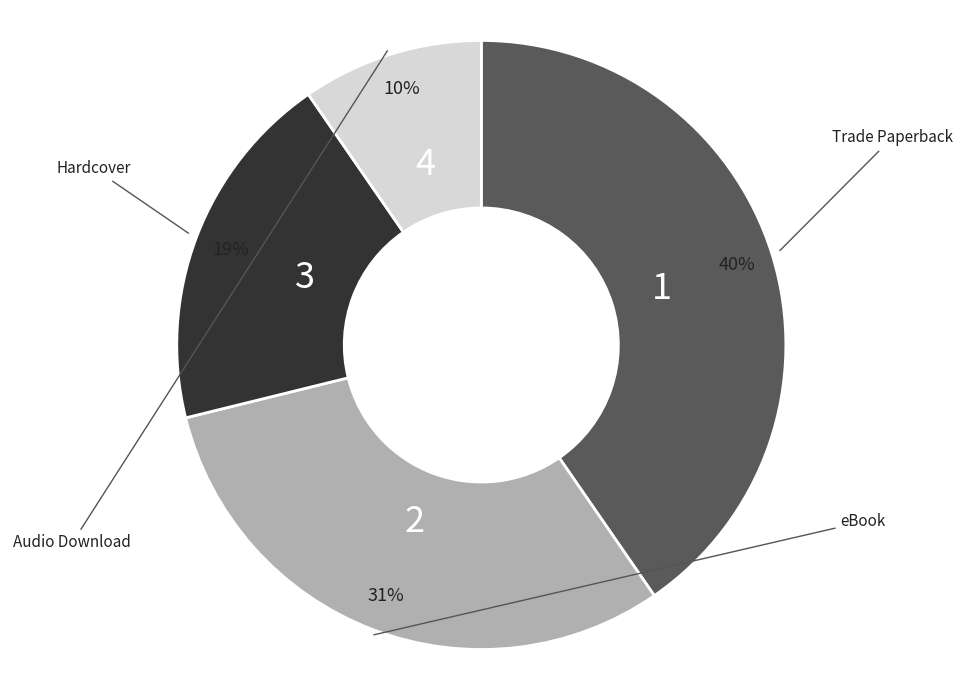

Is there a majority slice in this chart?

No